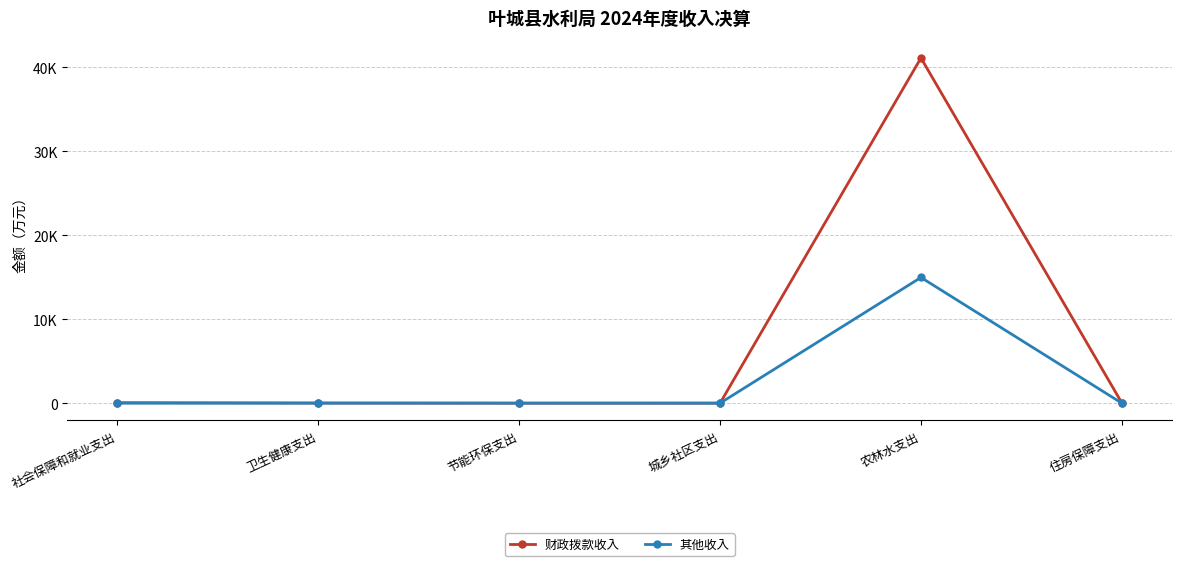

Rank the series by their maximum value, from lowest to highest.

其他收入, 财政拨款收入